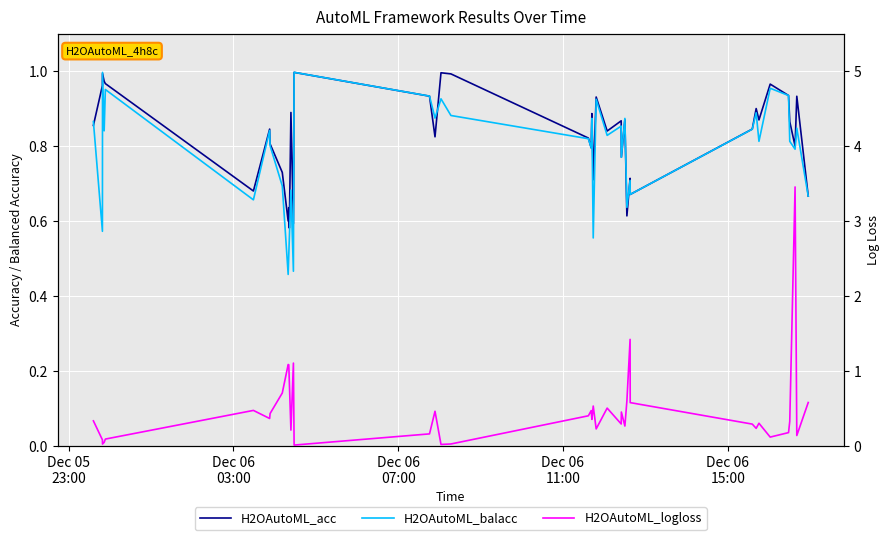

Between which two adjacent categories do H2OAutoML_acc and H2OAutoML_balacc first intersect?

Dec 05
23:00 and Dec 06
03:00